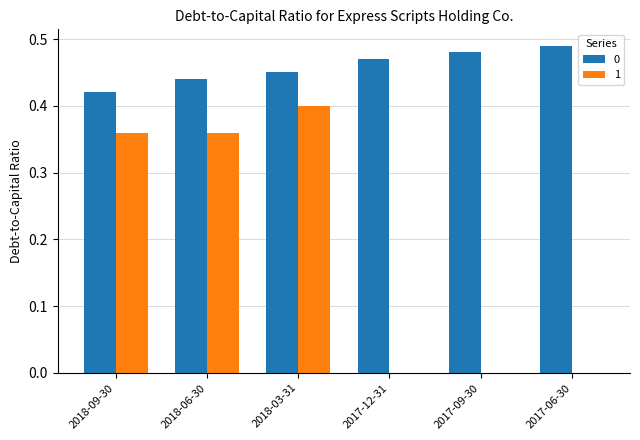

What is the sum of all 1 values?

1.1